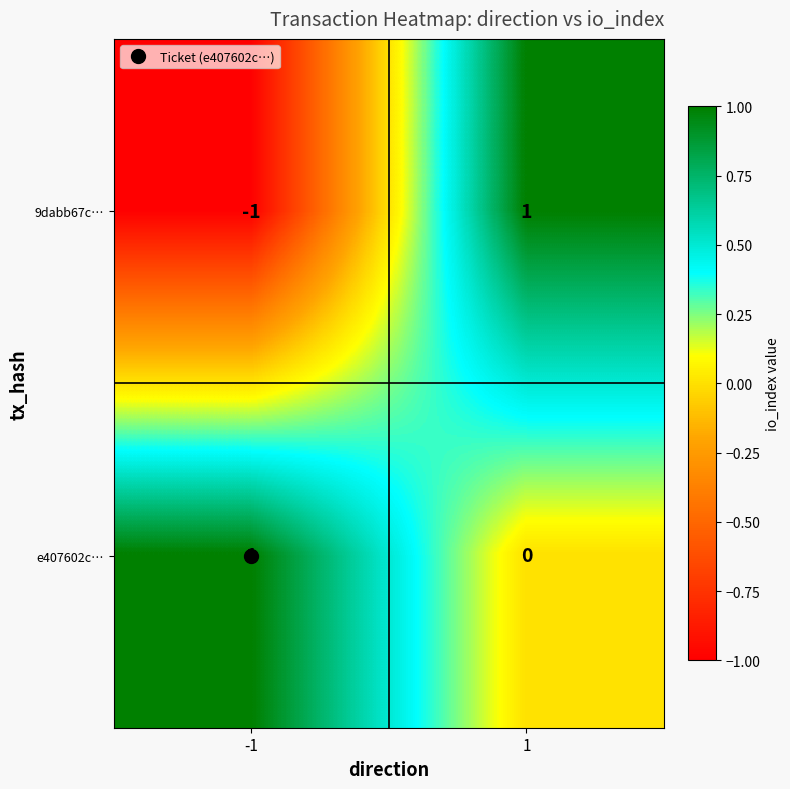

Which series has the largest total across all categories?

e407602c…